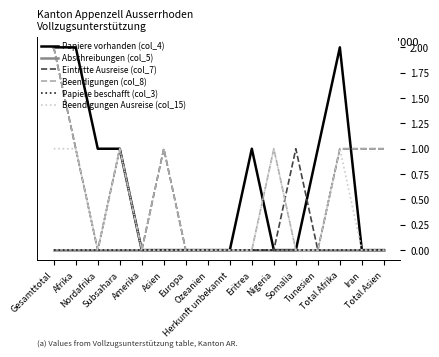

Is this an area chart (filled region under the line)?

No